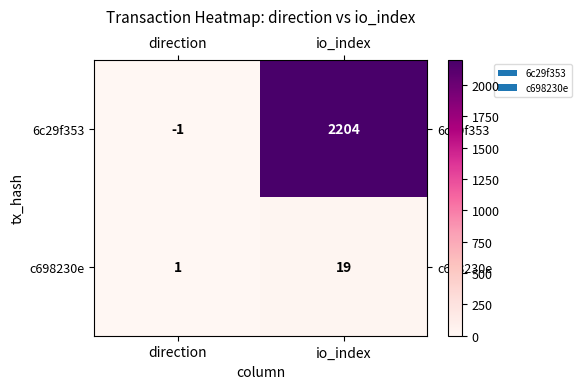

What is the spread (max minus min) of values at direction?

2